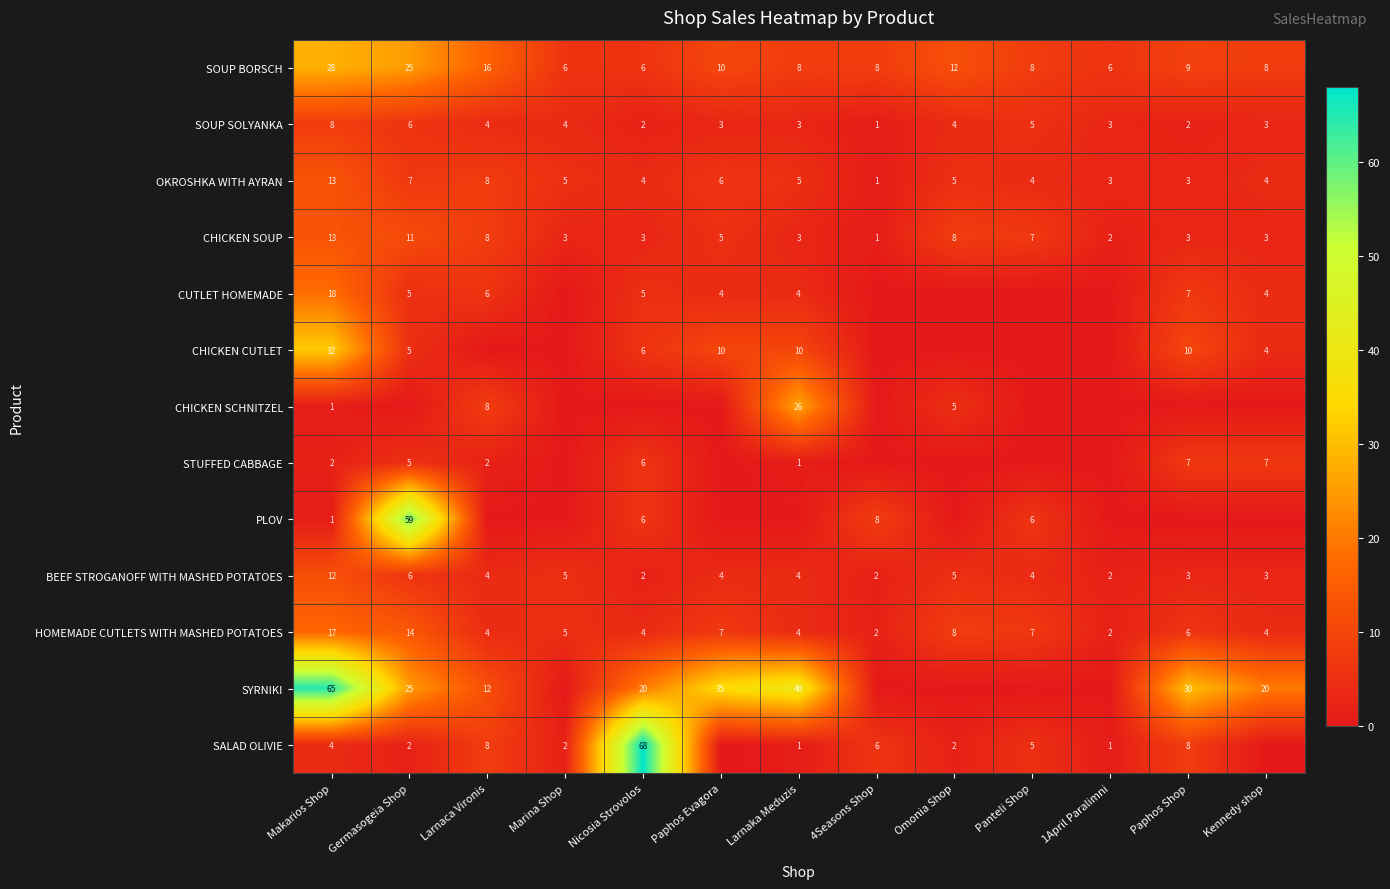

Is it true that CUTLET HOMEMADE equals 4 at Makarios Shop?

False